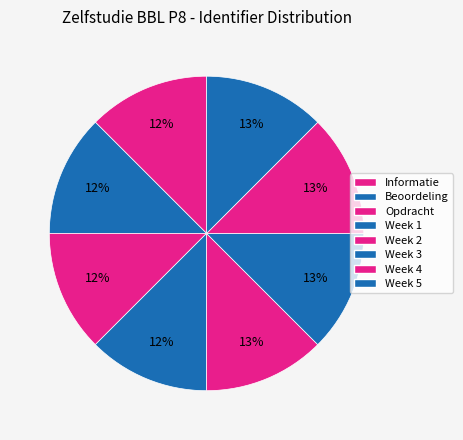

The Beoordeling slice represents 12% of the pie. True or false?

True